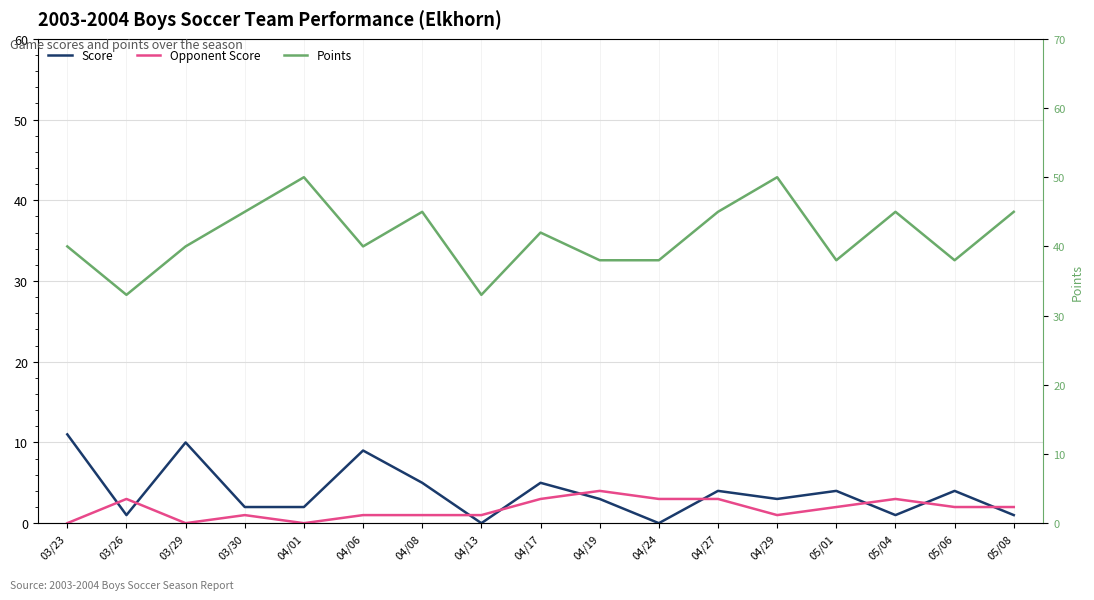

How many data points in Opponent Score are above 2?

6